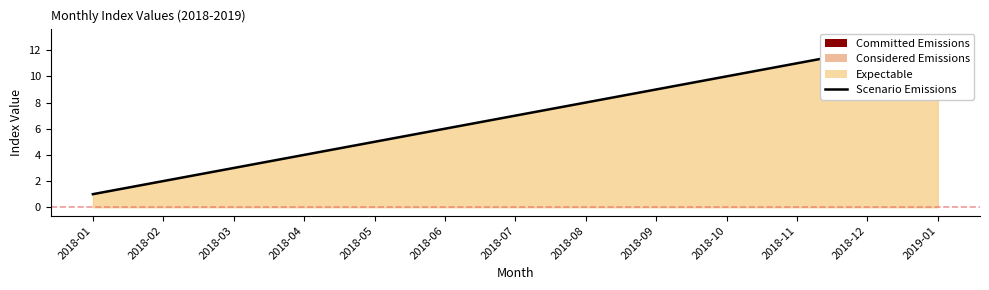

What is the difference between the second highest and minimum values?

11